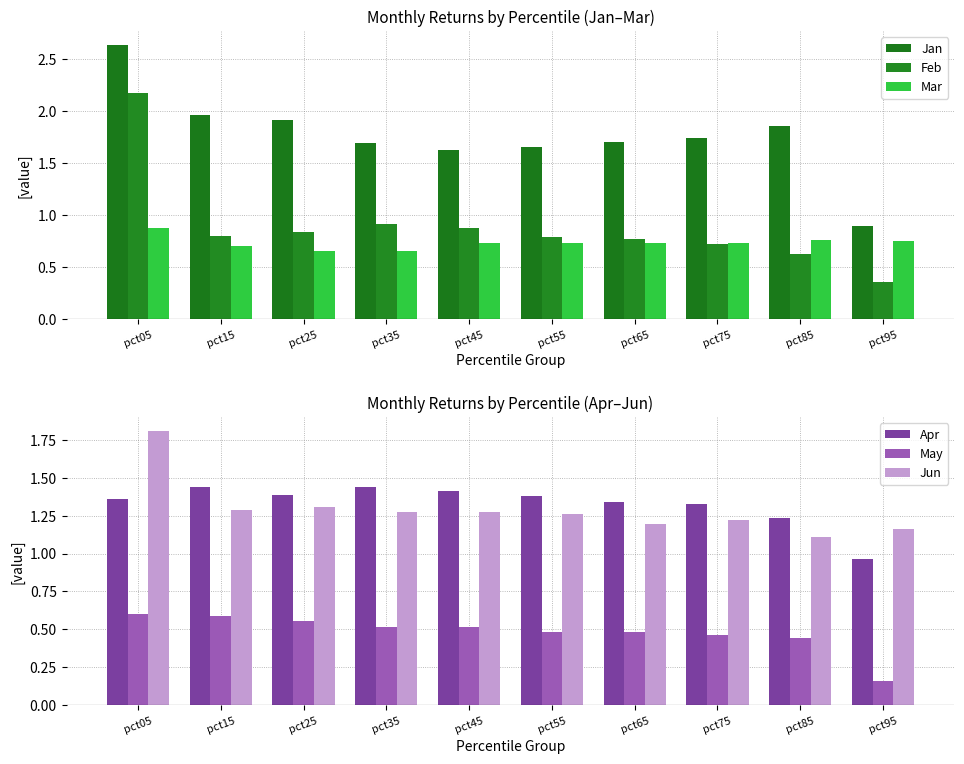

What is the lowest value of the May series?

0.2